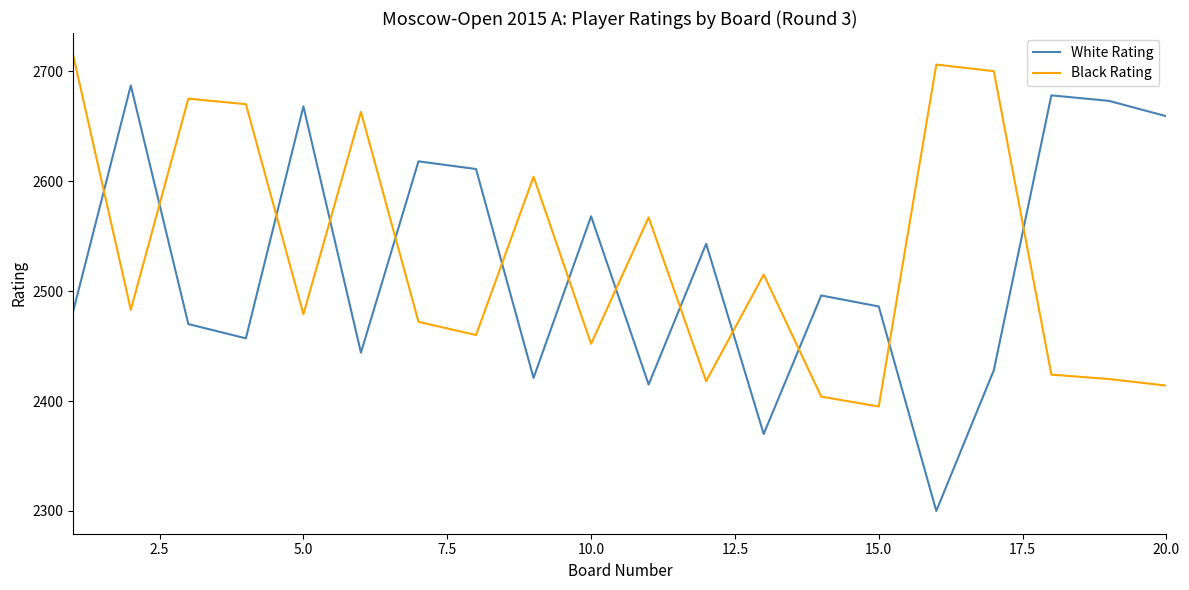

List the series in order of their peak value, lowest first.

White Rating, Black Rating